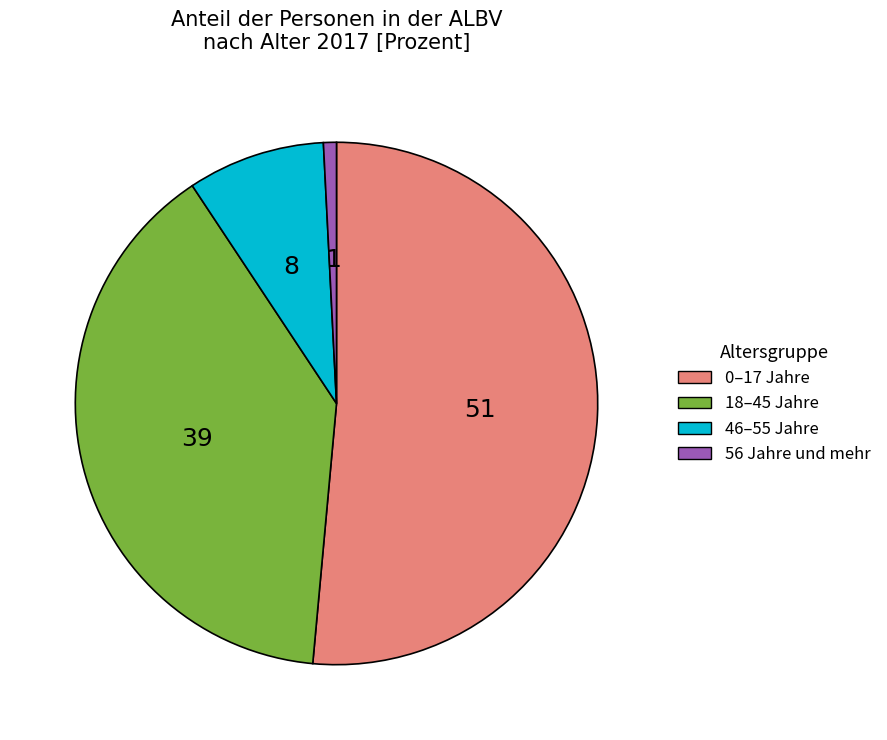

What is the largest slice in the pie chart?

0–17 Jahre